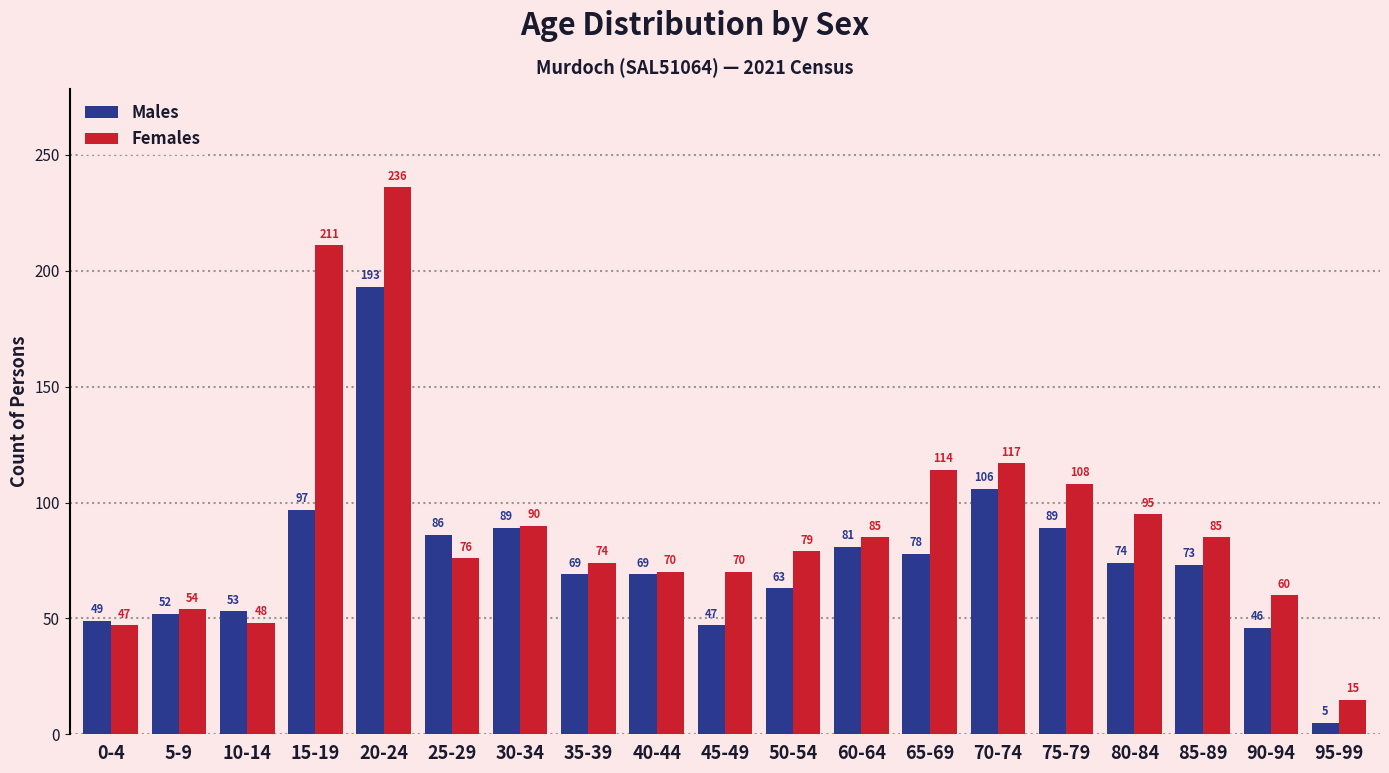

What are all the series names shown in the legend?

Males, Females